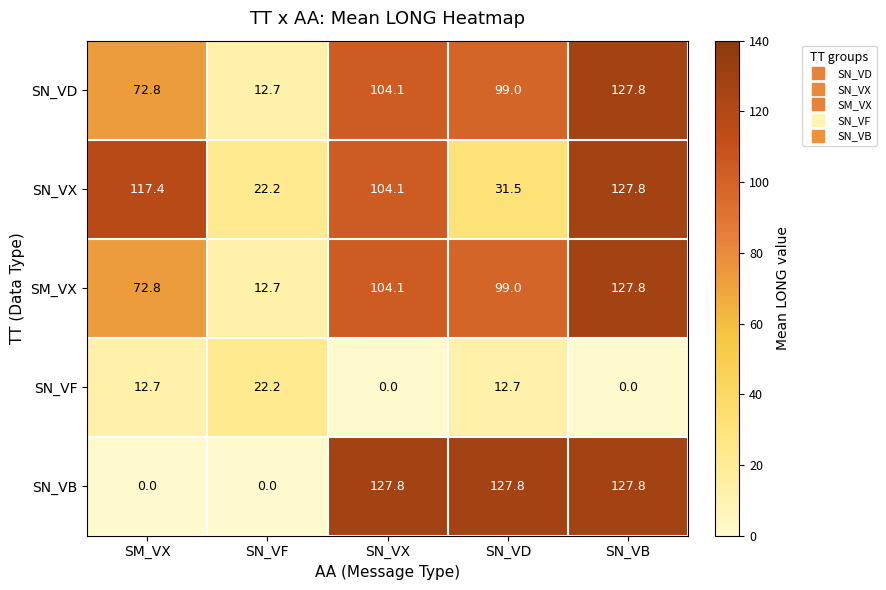

Between SN_VF and SN_VB, which series saw the biggest shift?

SN_VB